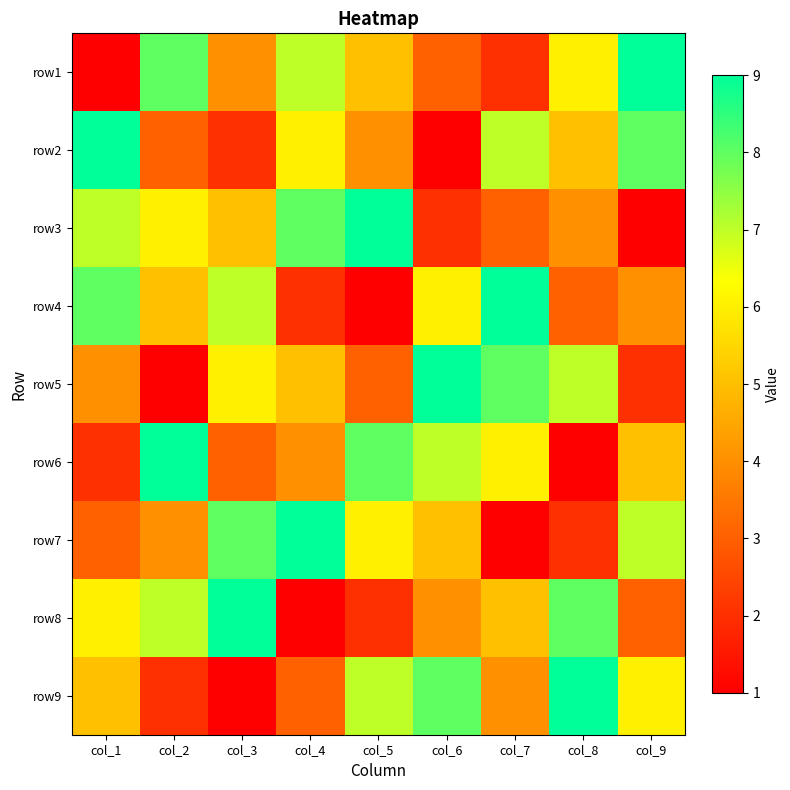

Reading right to left, what are all the values shown in this chart?

row1: col_9=9	col_8=6	col_7=2	col_6=3	col_5=5	col_4=7	col_3=4	col_2=8	col_1=1
row2: col_9=8	col_8=5	col_7=7	col_6=1	col_5=4	col_4=6	col_3=2	col_2=3	col_1=9
row3: col_9=1	col_8=4	col_7=3	col_6=2	col_5=9	col_4=8	col_3=5	col_2=6	col_1=7
row4: col_9=4	col_8=3	col_7=9	col_6=6	col_5=1	col_4=2	col_3=7	col_2=5	col_1=8
row5: col_9=2	col_8=7	col_7=8	col_6=9	col_5=3	col_4=5	col_3=6	col_2=1	col_1=4
row6: col_9=5	col_8=1	col_7=6	col_6=7	col_5=8	col_4=4	col_3=3	col_2=9	col_1=2
row7: col_9=7	col_8=2	col_7=1	col_6=5	col_5=6	col_4=9	col_3=8	col_2=4	col_1=3
row8: col_9=3	col_8=8	col_7=5	col_6=4	col_5=2	col_4=1	col_3=9	col_2=7	col_1=6
row9: col_9=6	col_8=9	col_7=4	col_6=8	col_5=7	col_4=3	col_3=1	col_2=2	col_1=5